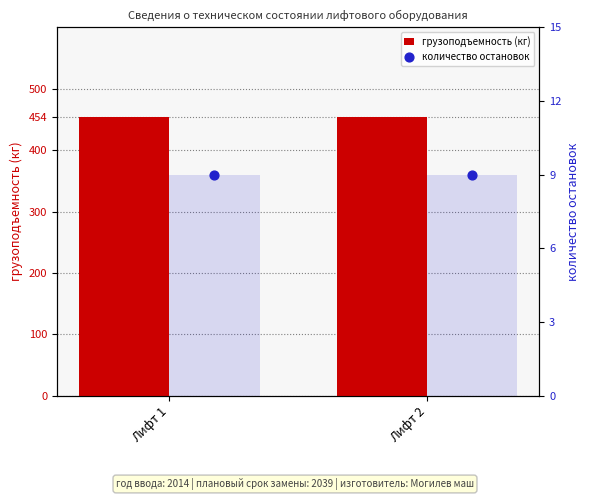

Which series has the largest Y range (max minus min)?

грузоподъемность (кг)